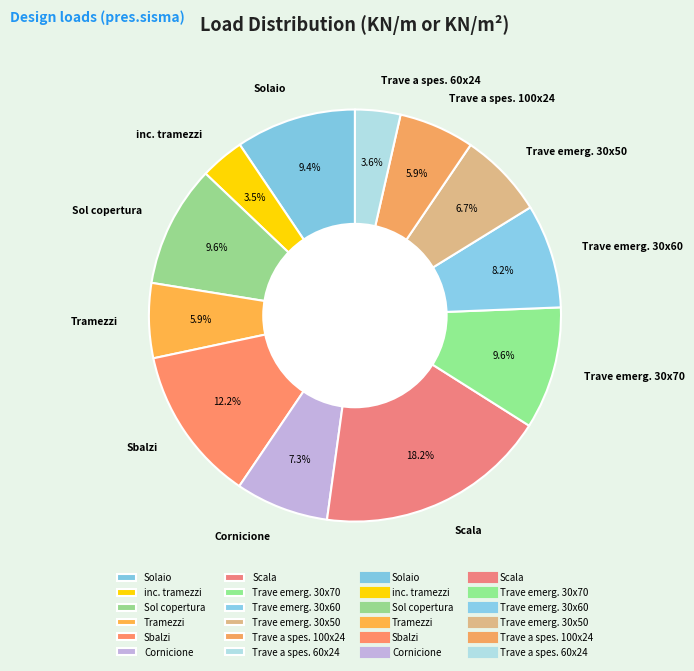

How many segments does this pie chart have?

12